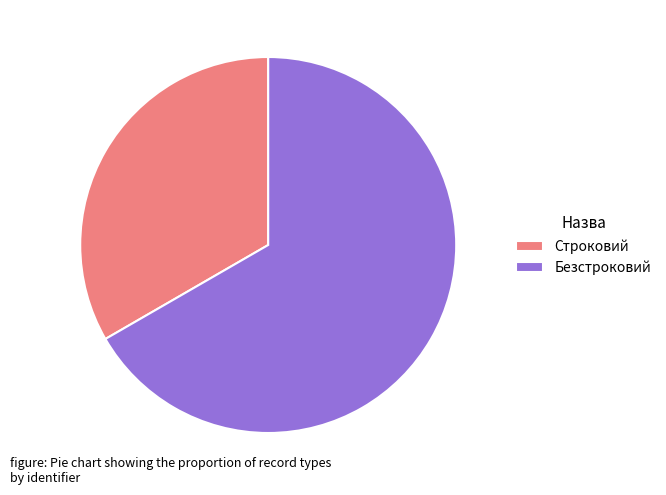

Count the number of slices in the pie.

2